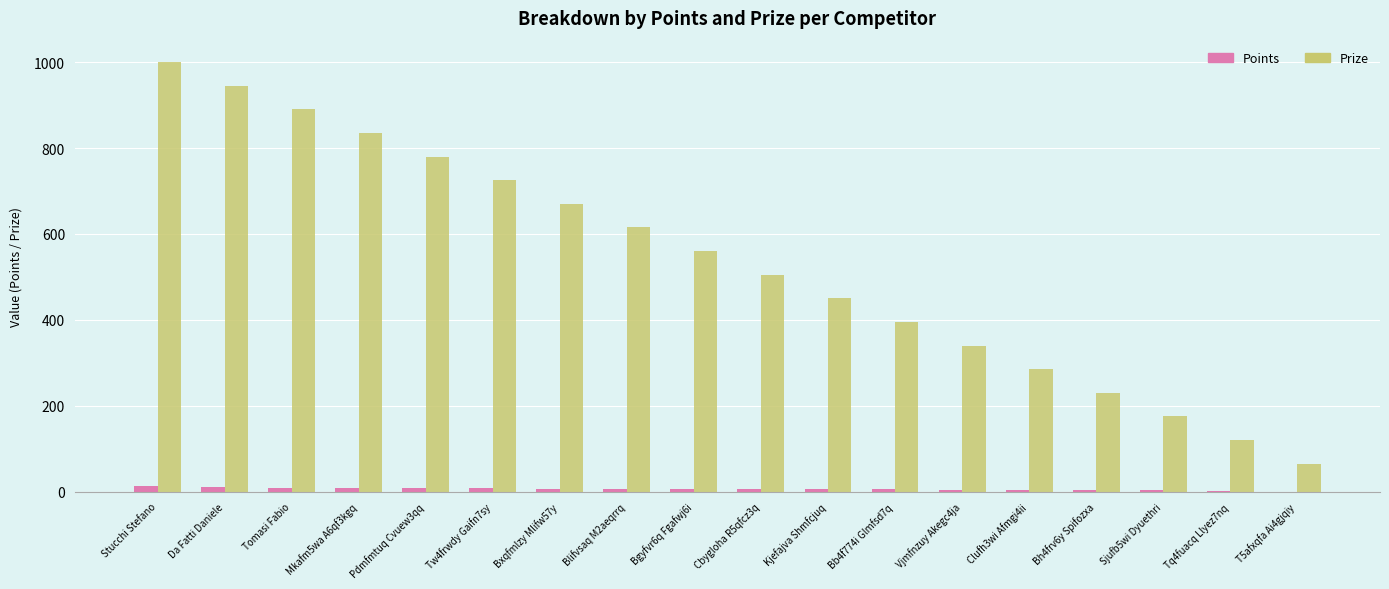

Where does the Points series first go above 6?

Stucchi Stefano